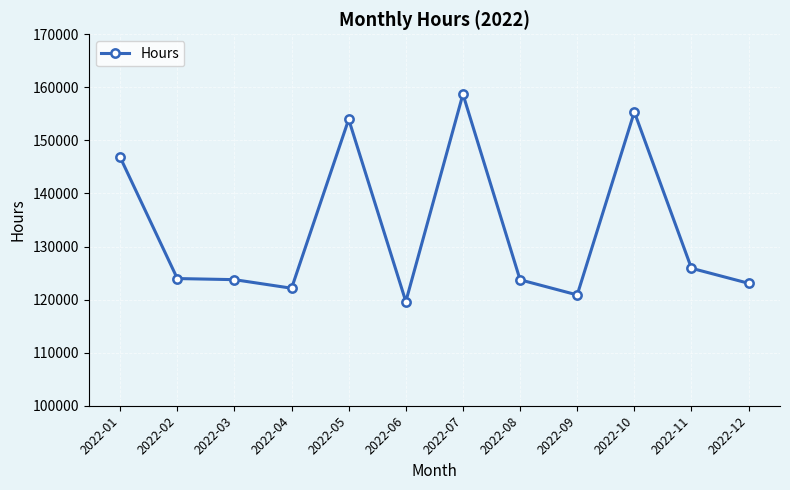

Which has a higher value, 2022-09 or 2022-01?

2022-01